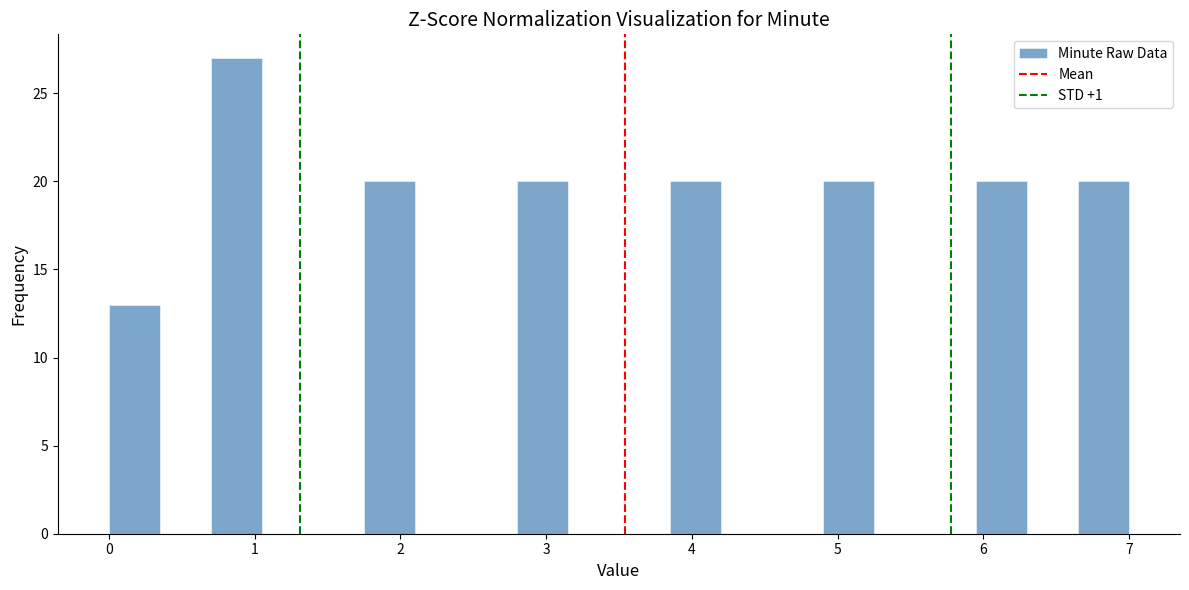

Around what value on the x-axis is the tallest bar? Give the approximate position of its centre, as read against the axis.

0.9